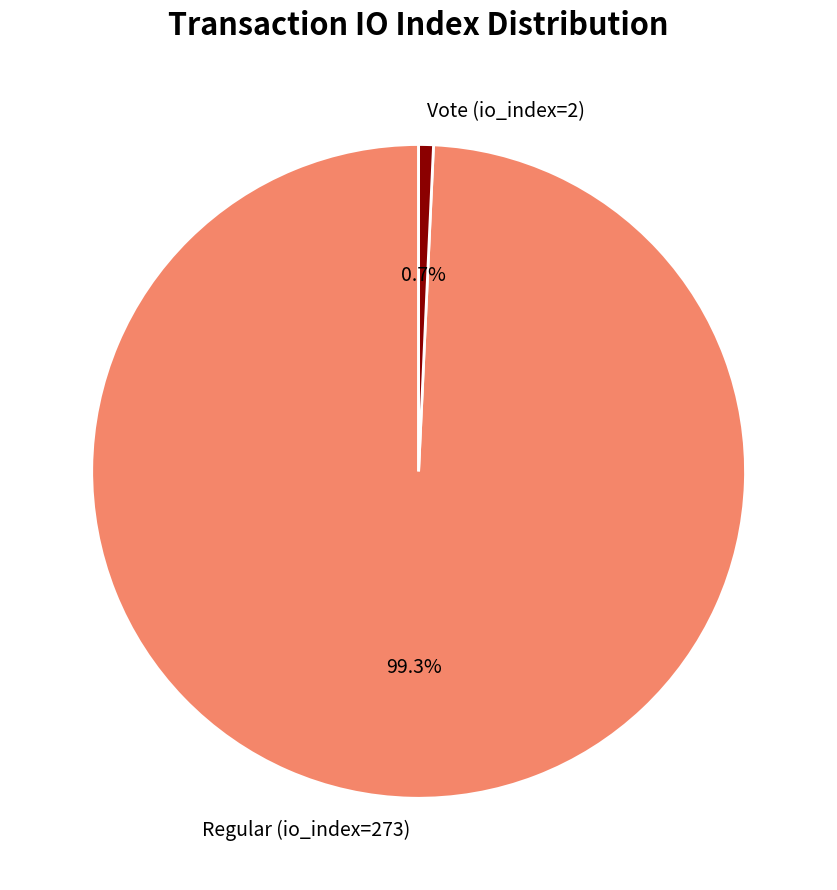

What is the largest slice in the pie chart?

Regular (io_index=273)